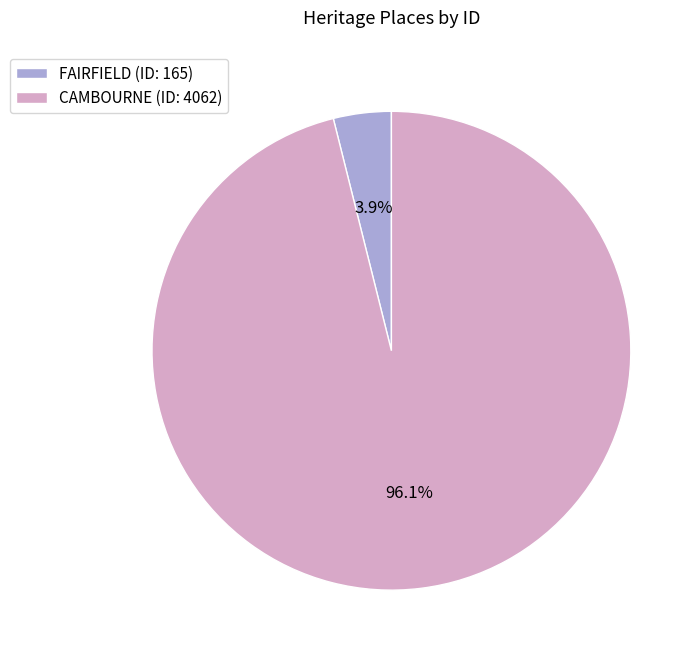

Combined, what portion of the pie is CAMBOURNE and FAIRFIELD?

100.0%